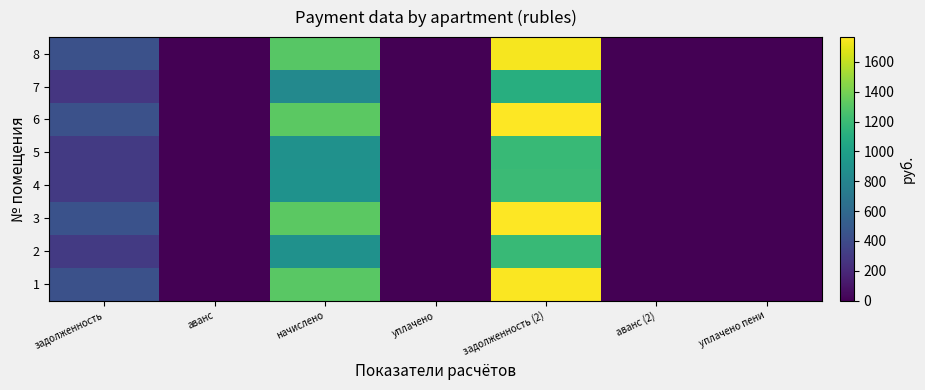

List the series in order of their peak value, lowest first.

7, 2, 5, 4, 8, 1, 6, 3